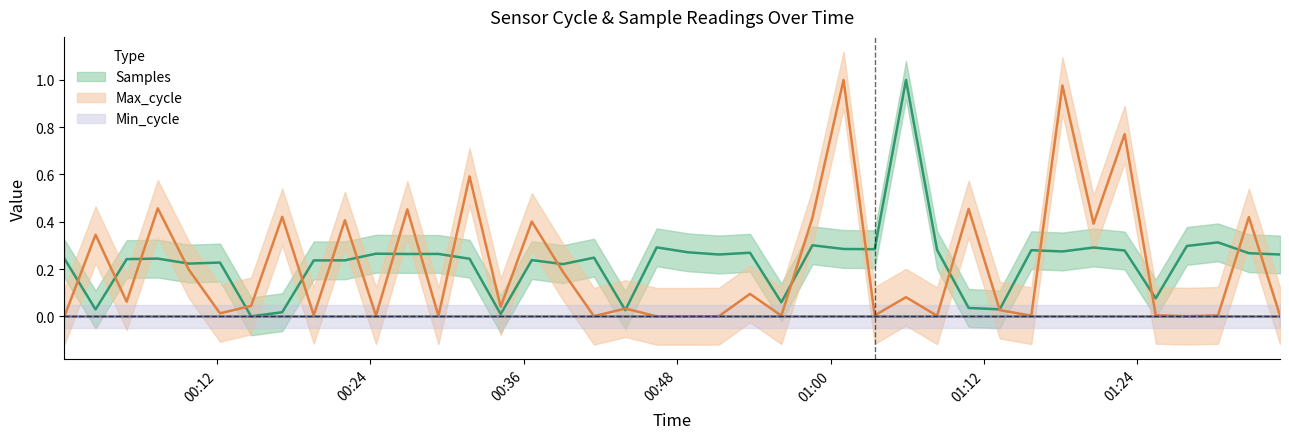

What is the maximum value shown in the chart?

1.0